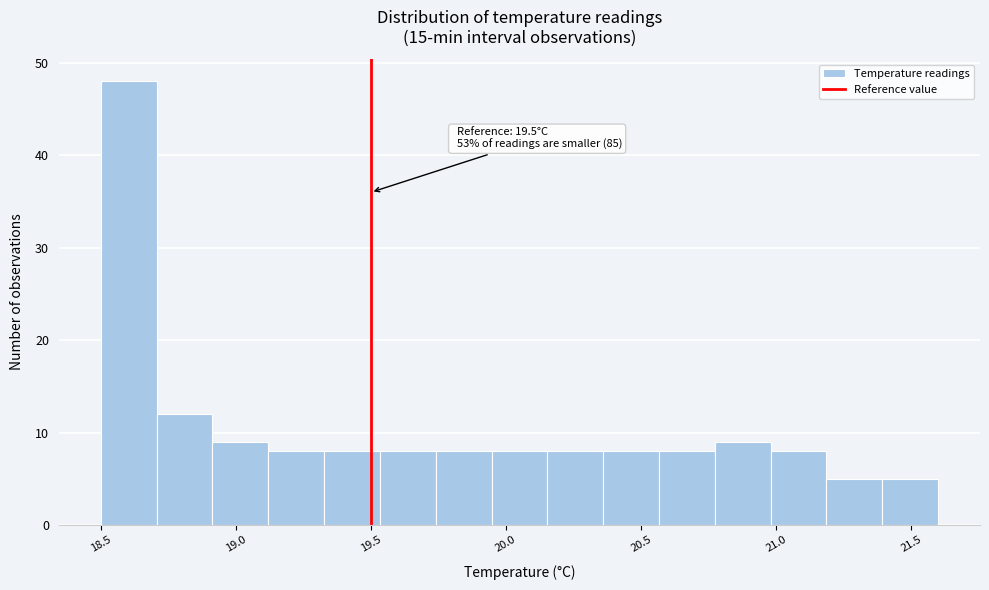

Which range on the x-axis has the tallest bar?

18.50 to 18.70